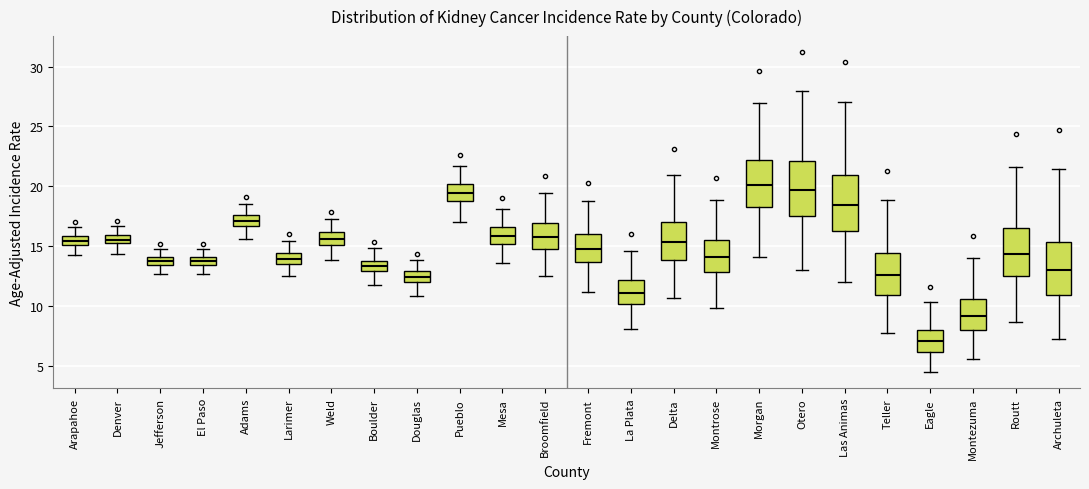

Which box has the lowest median line?

Eagle